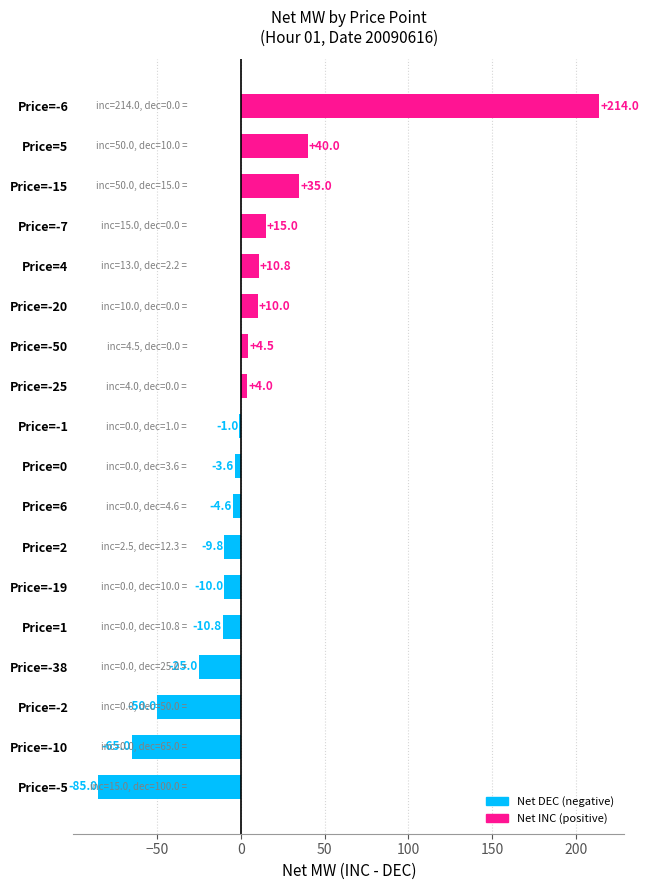

Is it true that the value at Price=-19 is -10.0?

True